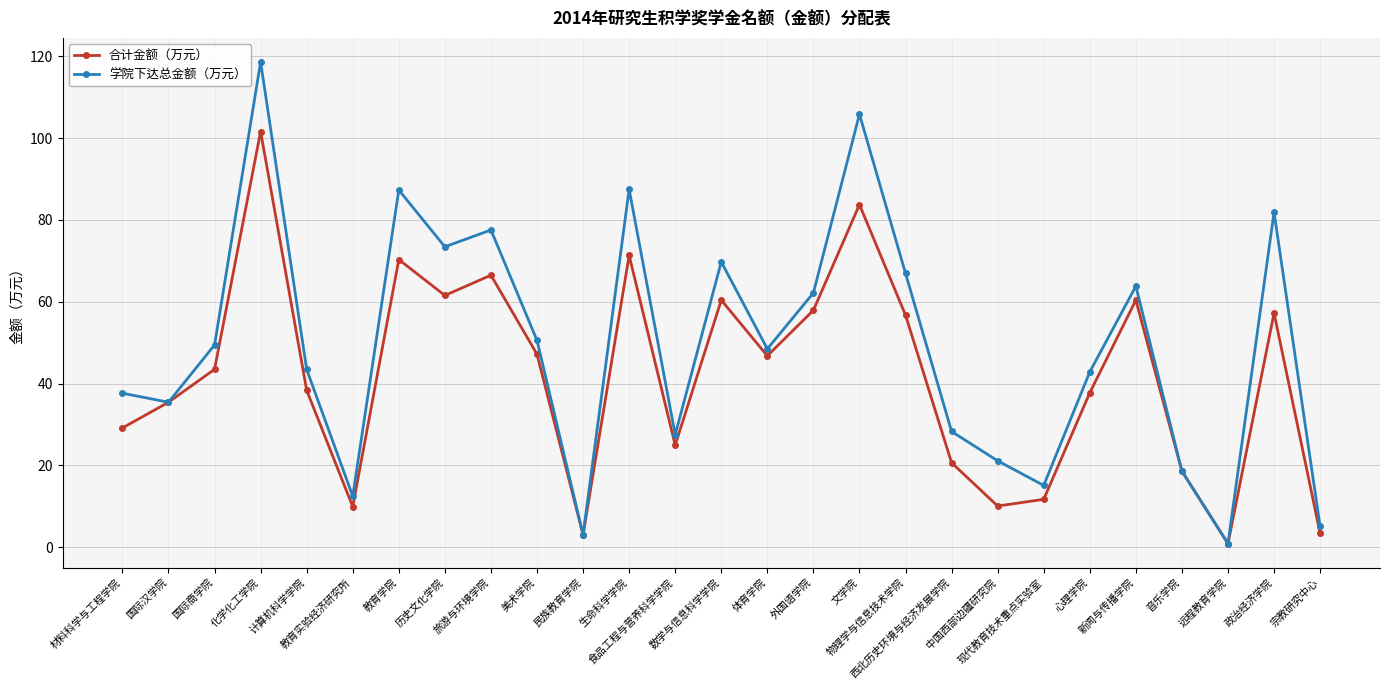

Where is the first local minimum for 学院下达总金额（万元）?

国际汉学院